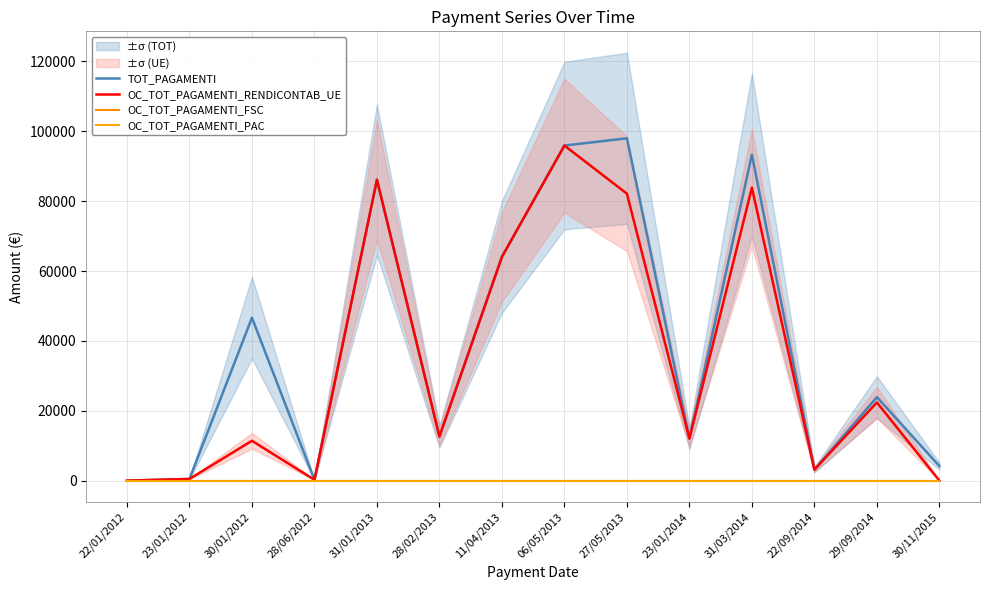

At which label is OC_TOT_PAGAMENTI_RENDICONTAB_UE closest to 47963?

11/04/2013